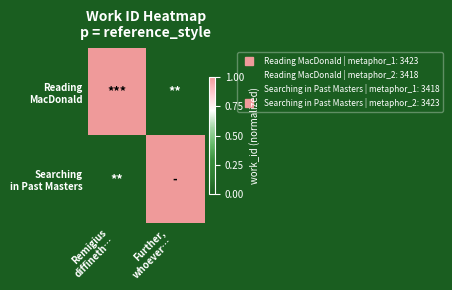

Which category has the lowest value across all series?

Further,
whoever…